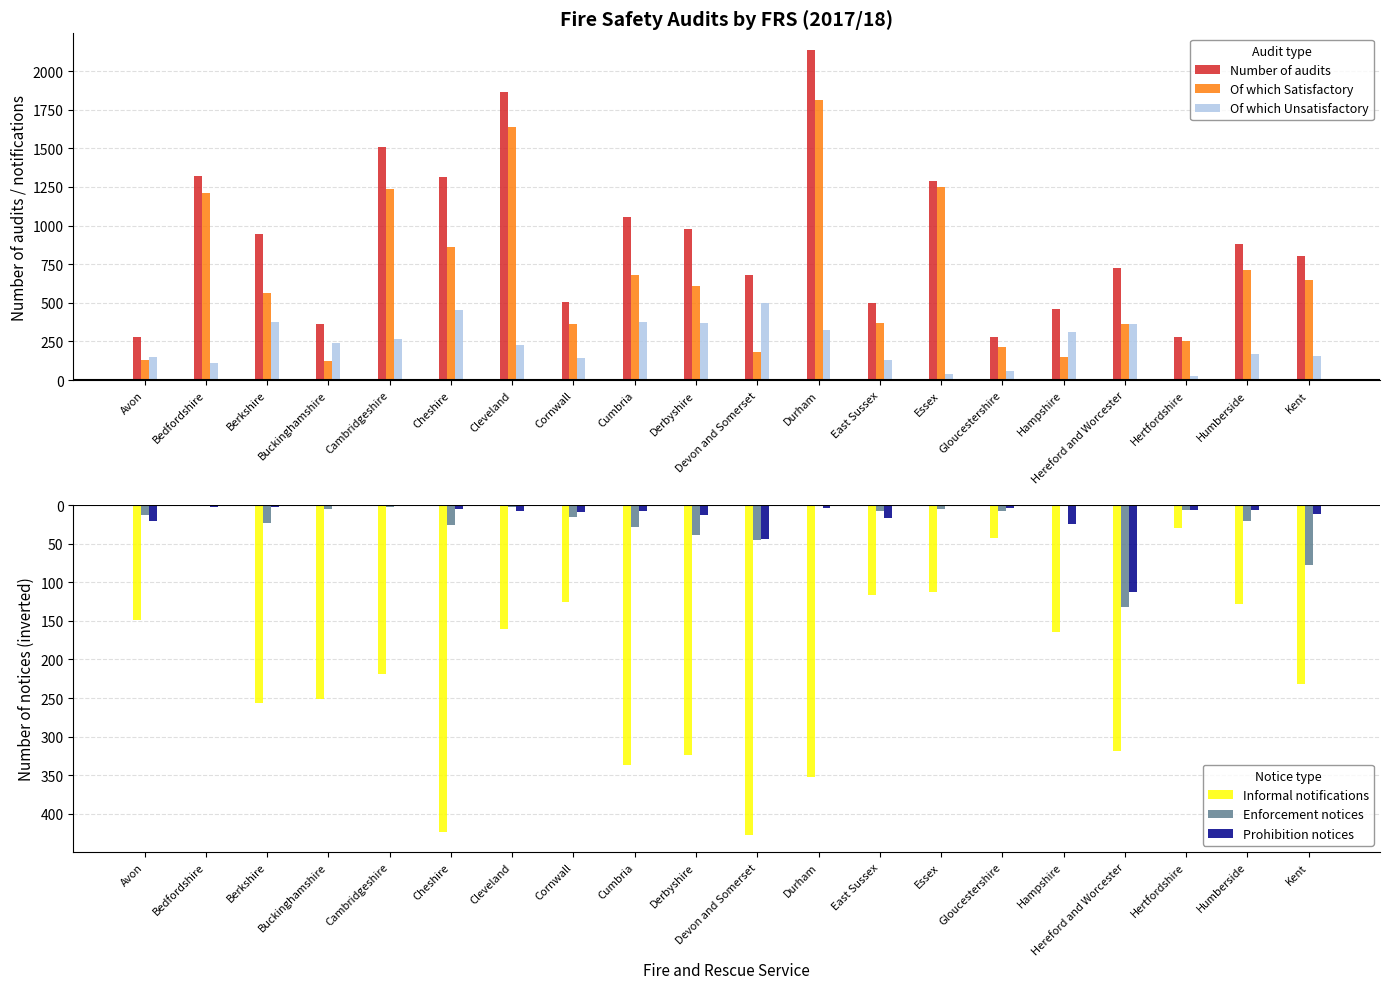

What is the minimum value shown in the chart?

-428